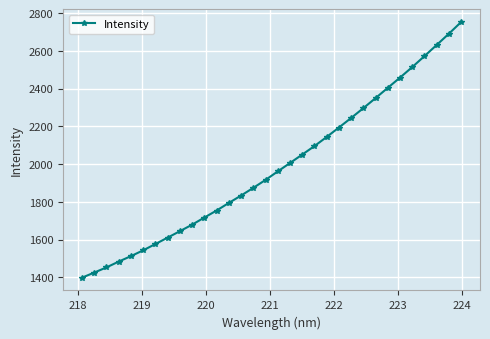

How many categories are shown in the chart?

32